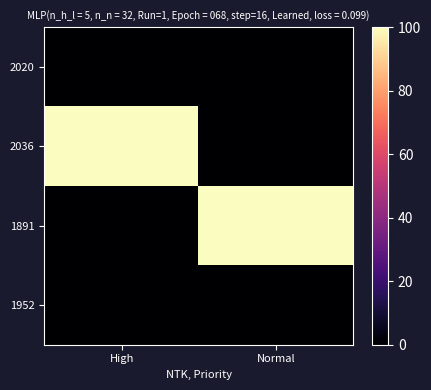

At High, list the series in order from largest to smallest.

2036, 2020, 1891, 1952